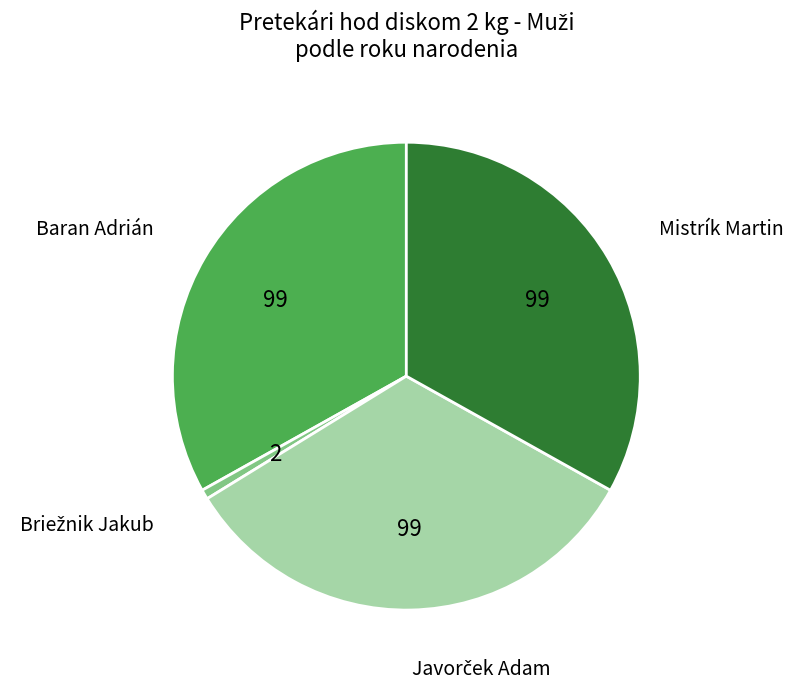

Do Baran Adrián and Mistrík Martin together represent more than half of the pie?

Yes